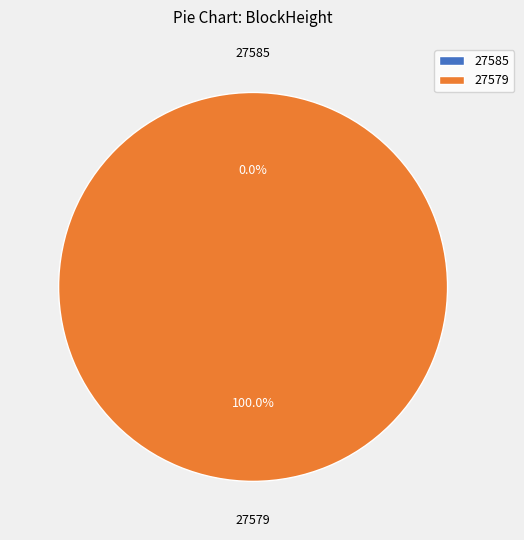

Count the number of slices in the pie.

2